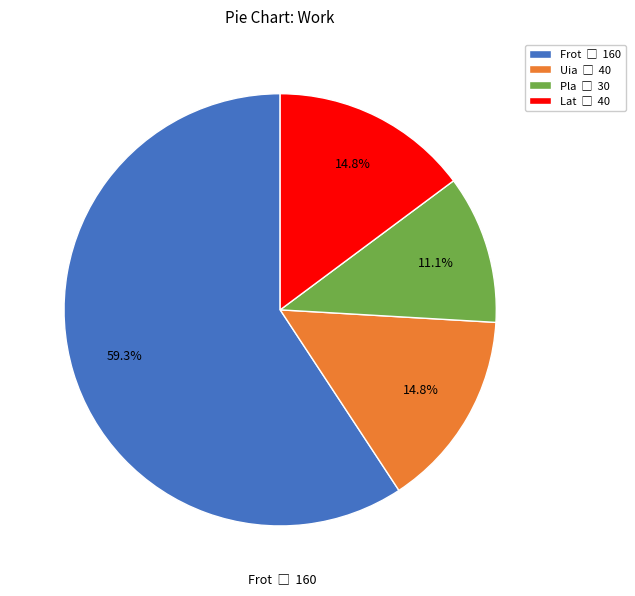

To the nearest percent, what is the average slice percentage?

25%